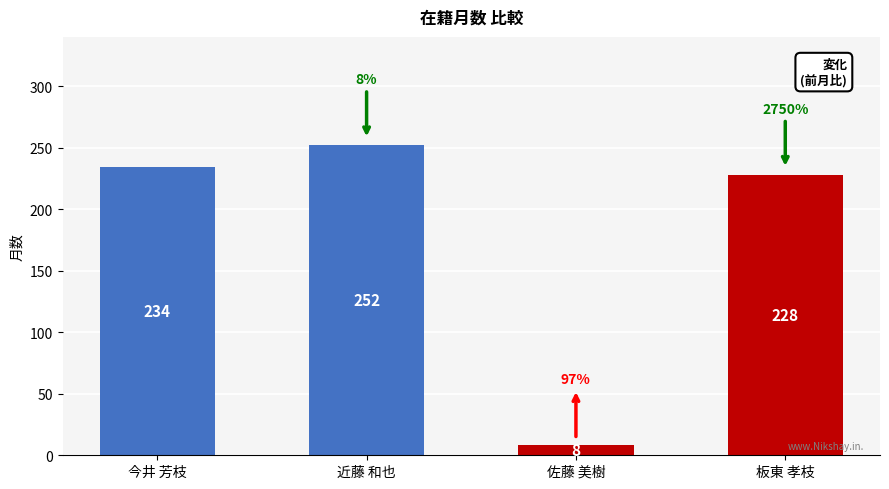

What is the label of the 4th bar from the left?

板東 孝枝